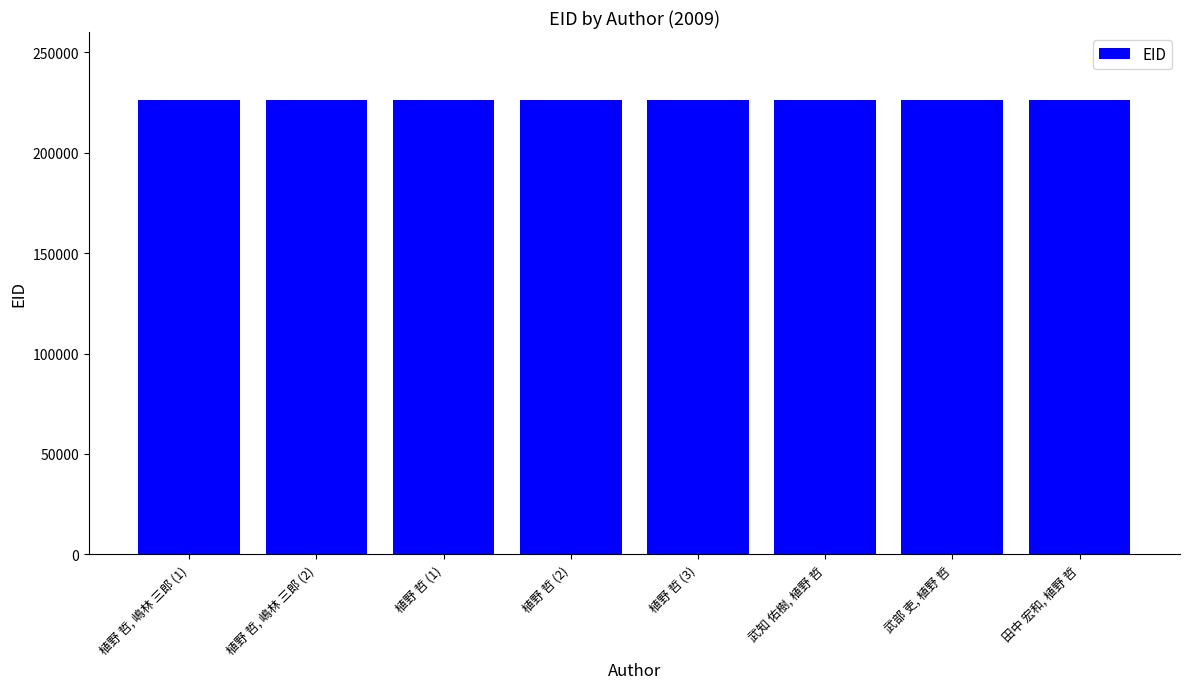

Where does the data first go above 226109?

植野 哲 (1)